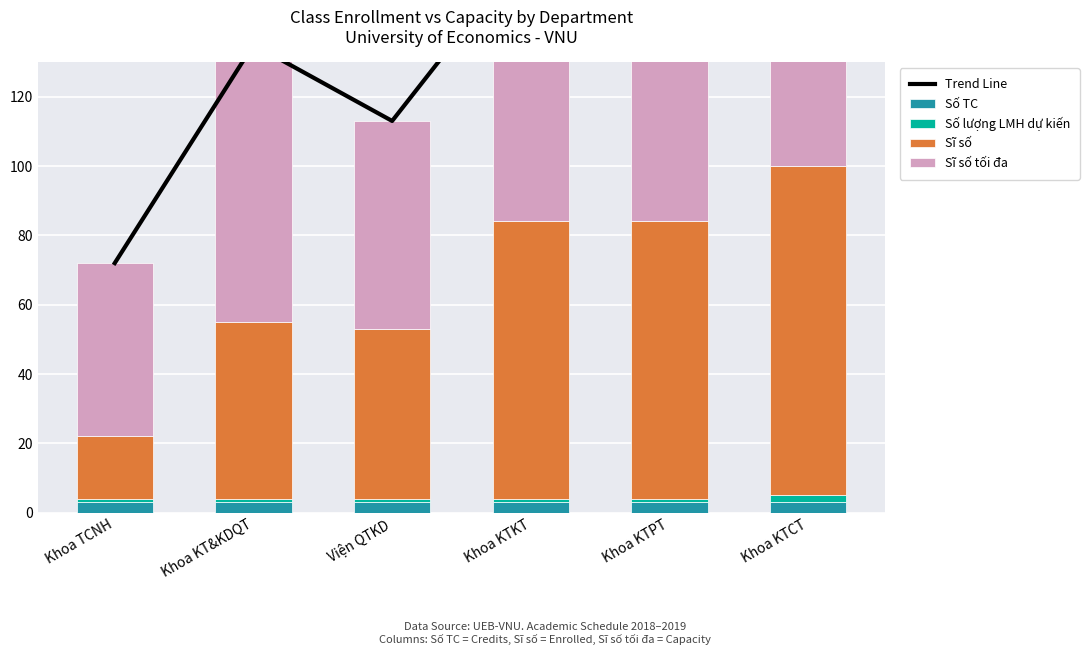

Reading left to right, list all the values displayed in this chart.

Trend Line: 72	135	113	164	164	200
Số TC: 3	3	3	3	3	3
Số lượng LMH dự kiến: 1	1	1	1	1	2
Sĩ số: 18	51	49	80	80	95
Sĩ số tối đa: 50	80	60	80	80	100